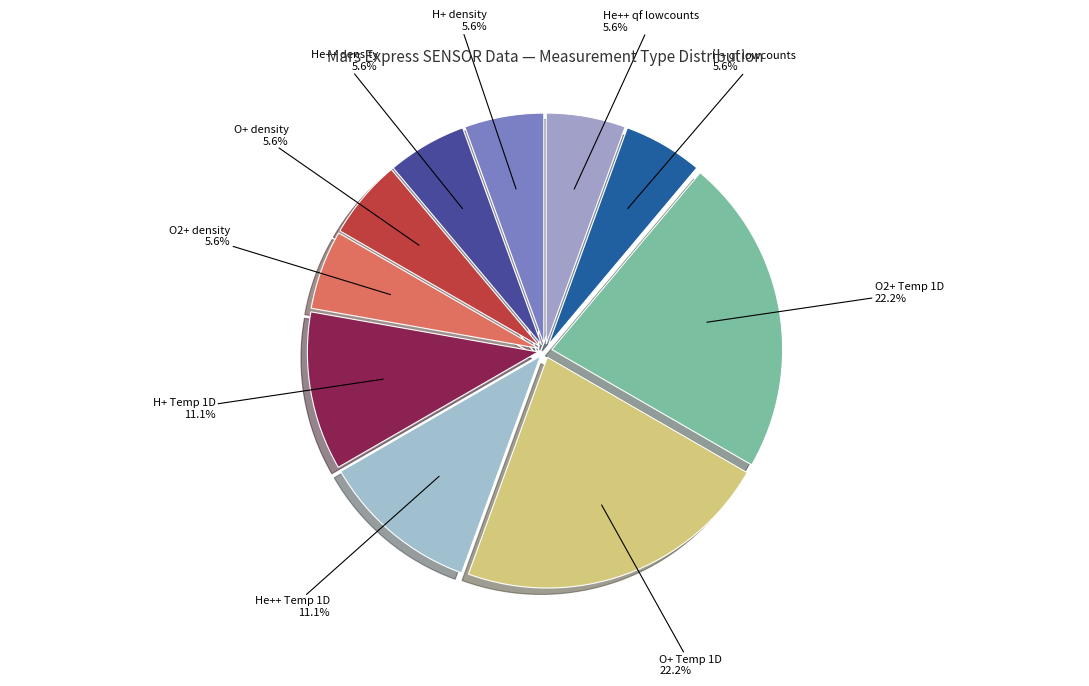

How many segments does this pie chart have?

10